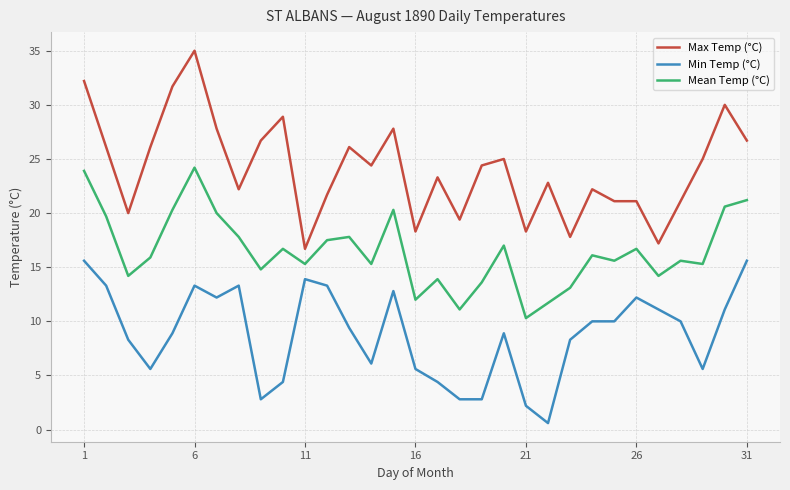

True or false: Mean Temp (°C) and Max Temp (°C) cross at least once.

False